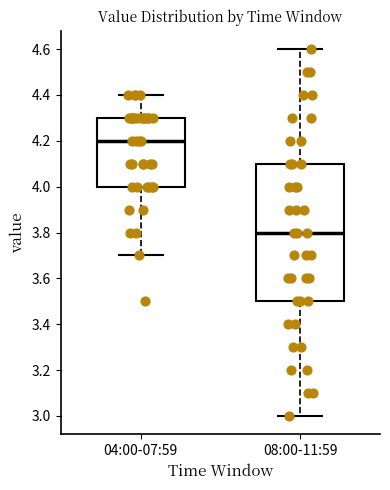

Reading left to right, read every box against the y-axis: the position of its median line, the range the box covers, and the ends of its whiskers. The values are not printed on the chart, so give them approximately, as read against the axis.

04:00-07:59: median 4.2, box 4.0 to 4.3, whiskers 3.7 to 4.4
08:00-11:59: median 3.8, box 3.5 to 4.1, whiskers 3.0 to 4.6